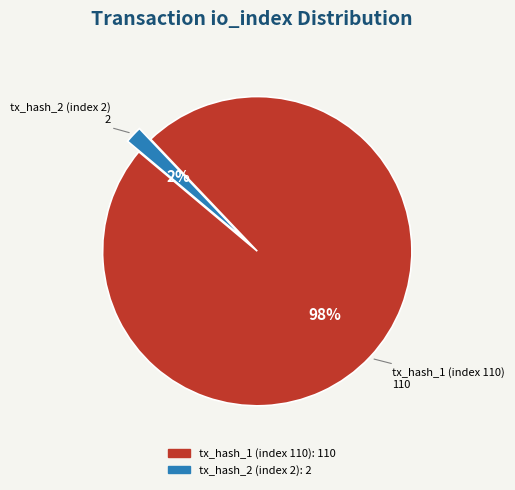

Is it true that tx_hash_1 (index 110) is 98% of the pie?

True